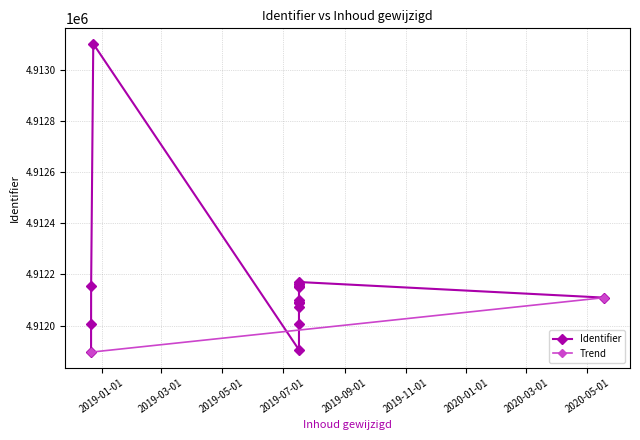

What is the ratio of the value at 2019-07-17 10:23:42 to the value at 2018-12-23 14:59:52?

1.0